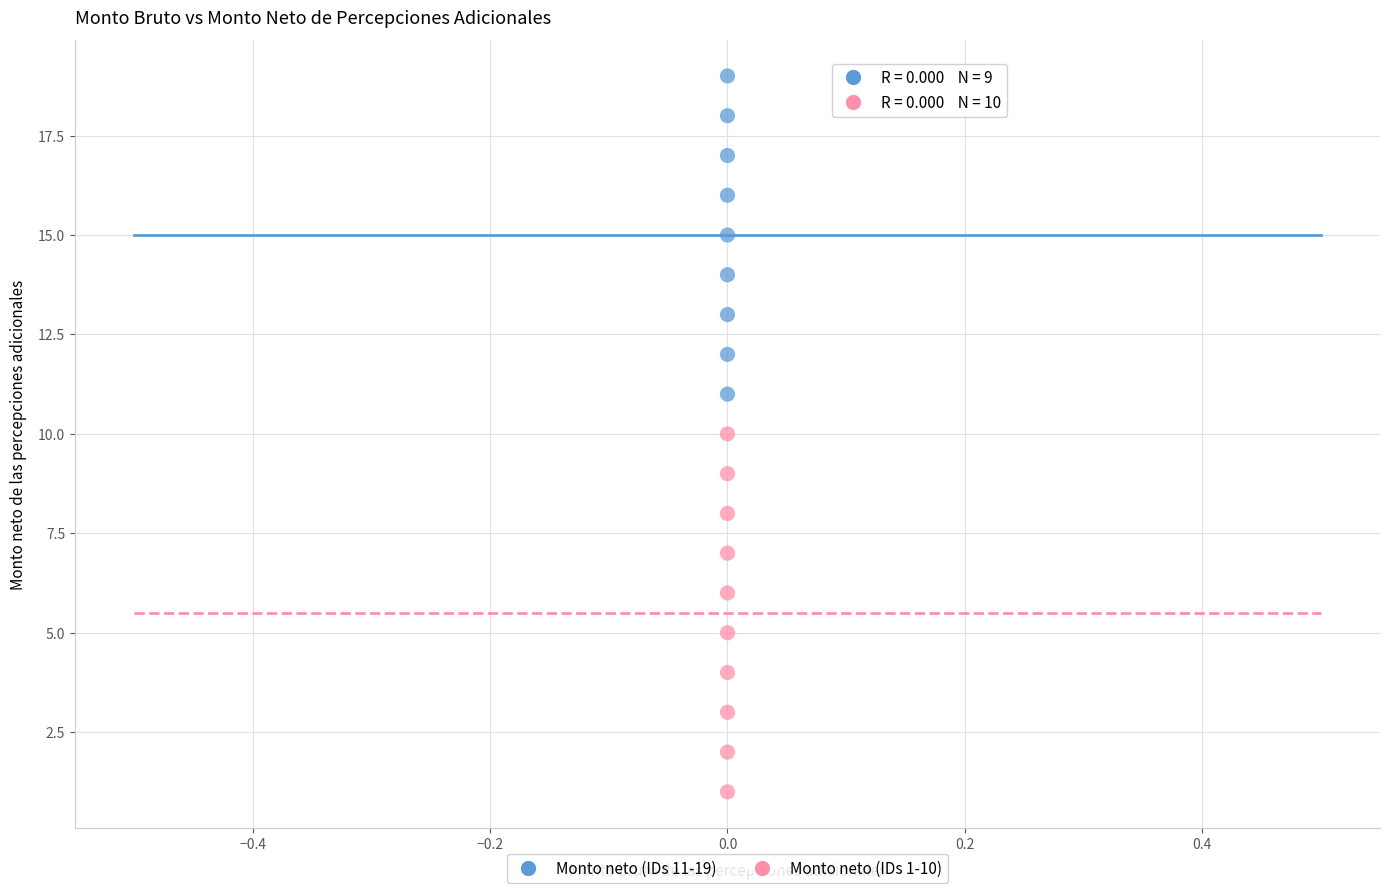

Which series contains the lowest Y value?

Monto neto (IDs 1-10)